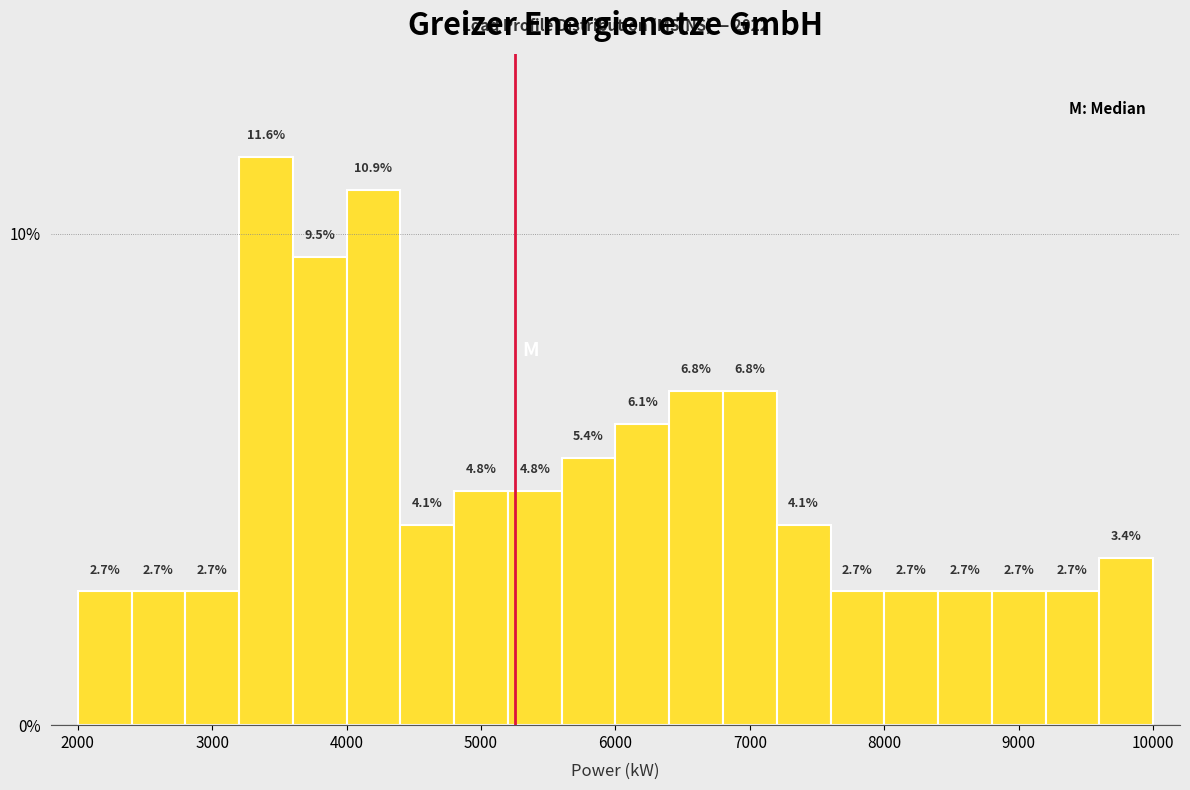

Reading left to right, list every bar in this chart as the range it spans on the x-axis followed by its height.

2000 to 2400: 2.7
2400 to 2800: 2.7
2800 to 3200: 2.7
3200 to 3600: 11.6
3600 to 4000: 9.5
4000 to 4400: 10.9
4400 to 4800: 4.1
4800 to 5200: 4.8
5200 to 5600: 4.8
5600 to 6000: 5.4
6000 to 6400: 6.1
6400 to 6800: 6.8
6800 to 7200: 6.8
7200 to 7600: 4.1
7600 to 8000: 2.7
8000 to 8400: 2.7
8400 to 8800: 2.7
8800 to 9200: 2.7
9200 to 9600: 2.7
9600 to 10000: 3.4